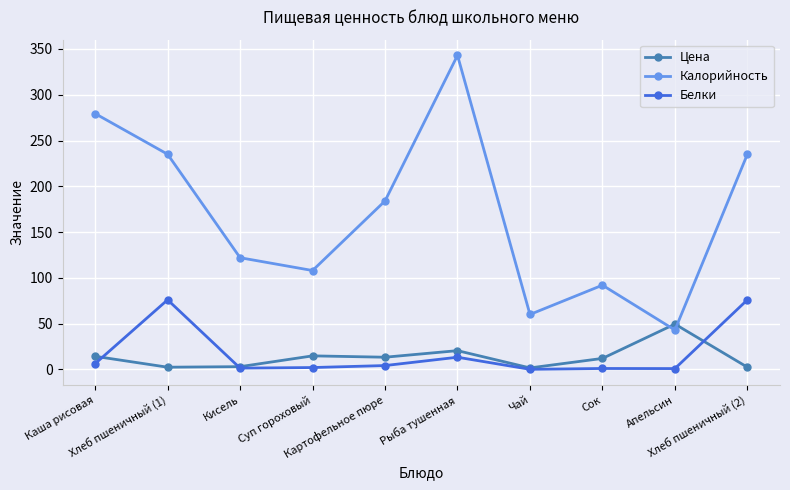

What is the label of the 1st point from the left?

Каша рисовая